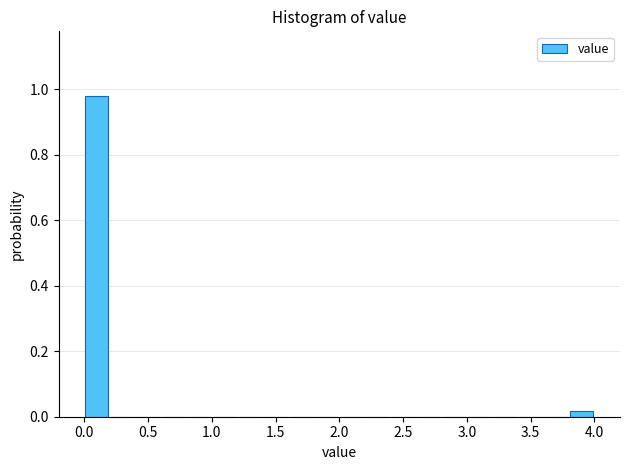

Reading left to right, list every bar in this chart as the range it spans on the x-axis followed by its height. The values are not printed on the chart, so give them approximately, as read against the axis.

0.0 to 0.2: 0.98
0.2 to 0.4: 0
0.4 to 0.6: 0
0.6 to 0.8: 0
0.8 to 1.0: 0
1.0 to 1.2: 0
1.2 to 1.4: 0
1.4 to 1.6: 0
1.6 to 1.8: 0
1.8 to 2.0: 0
2.0 to 2.2: 0
2.2 to 2.4: 0
2.4 to 2.6: 0
2.6 to 2.8: 0
2.8 to 3.0: 0
3.0 to 3.2: 0
3.2 to 3.4: 0
3.4 to 3.6: 0
3.6 to 3.8: 0
3.8 to 4.0: under 0.02